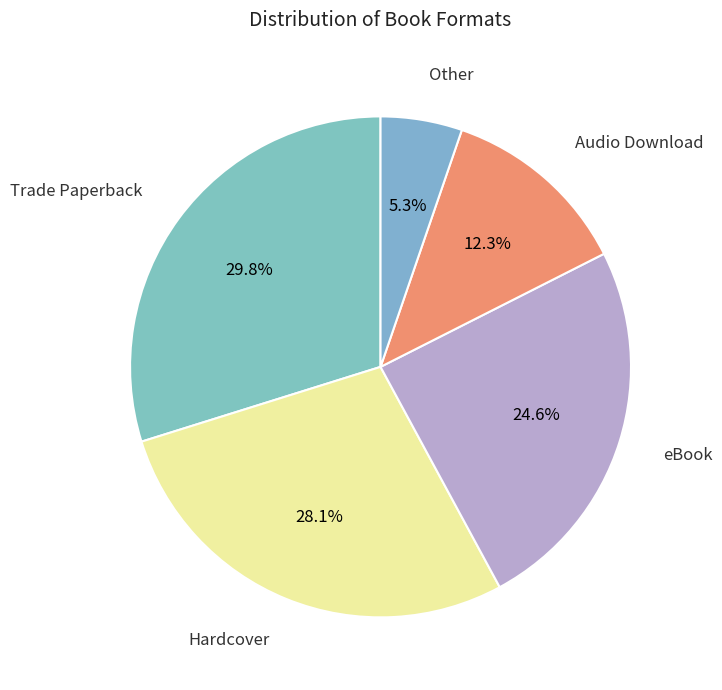

Count the number of slices in the pie.

5